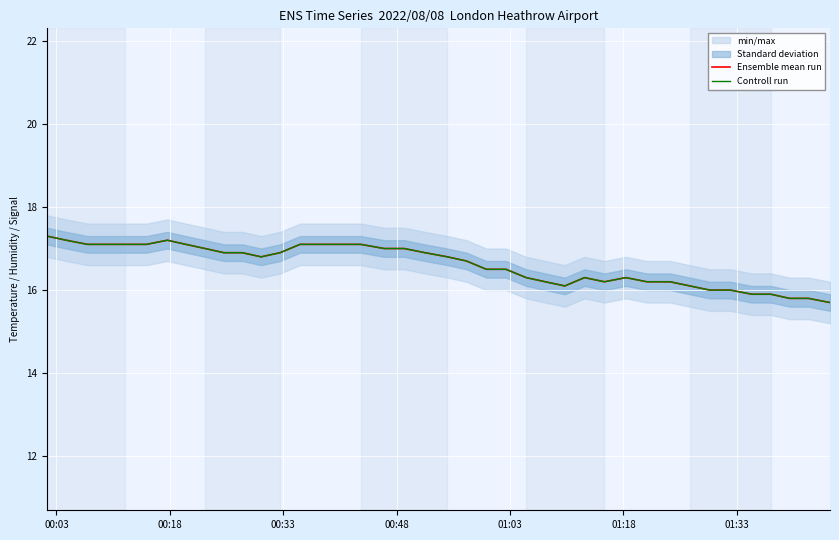

What is the value of the Ensemble mean run point at the 18th from the left?

17.0